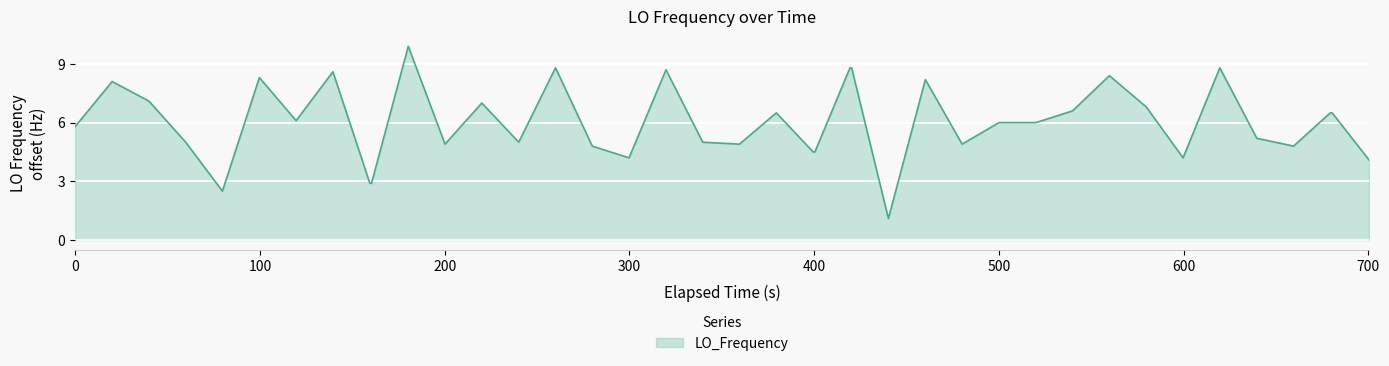

What is the maximum value shown in the chart?

9.9